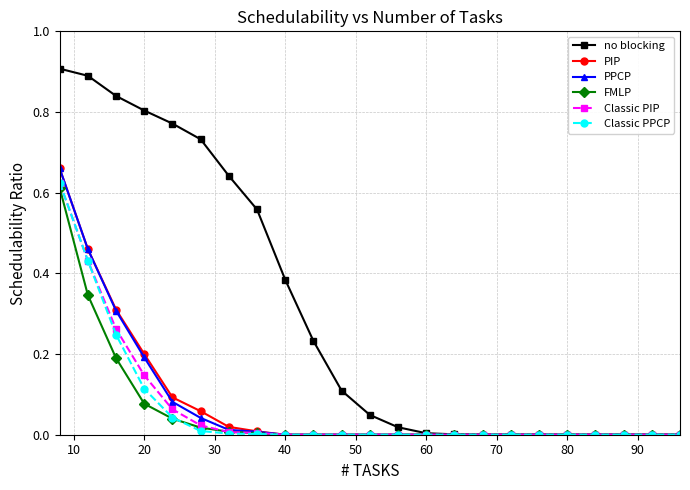

True or false: Classic PPCP and PIP intersect in this chart.

False